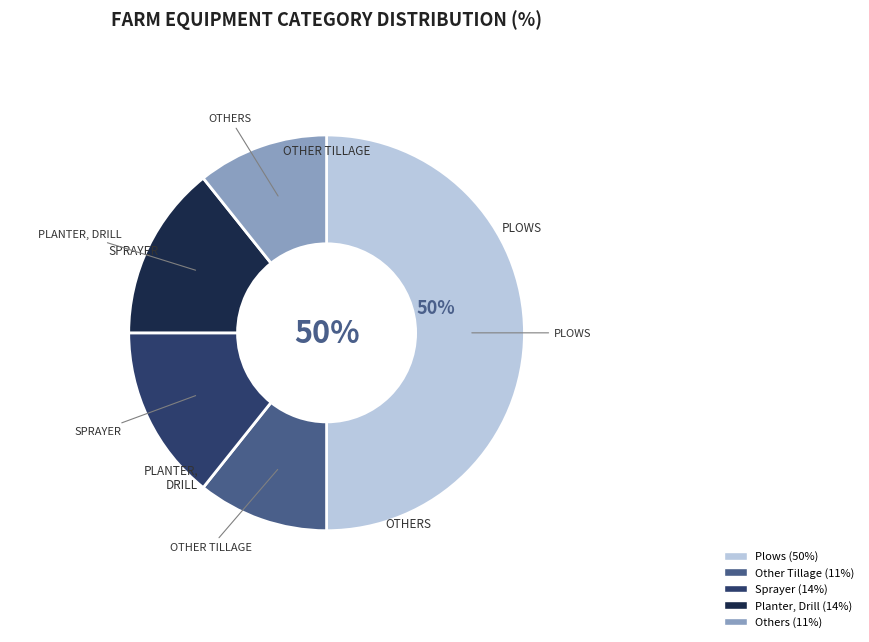

To the nearest percent, what is the average slice percentage?

20%